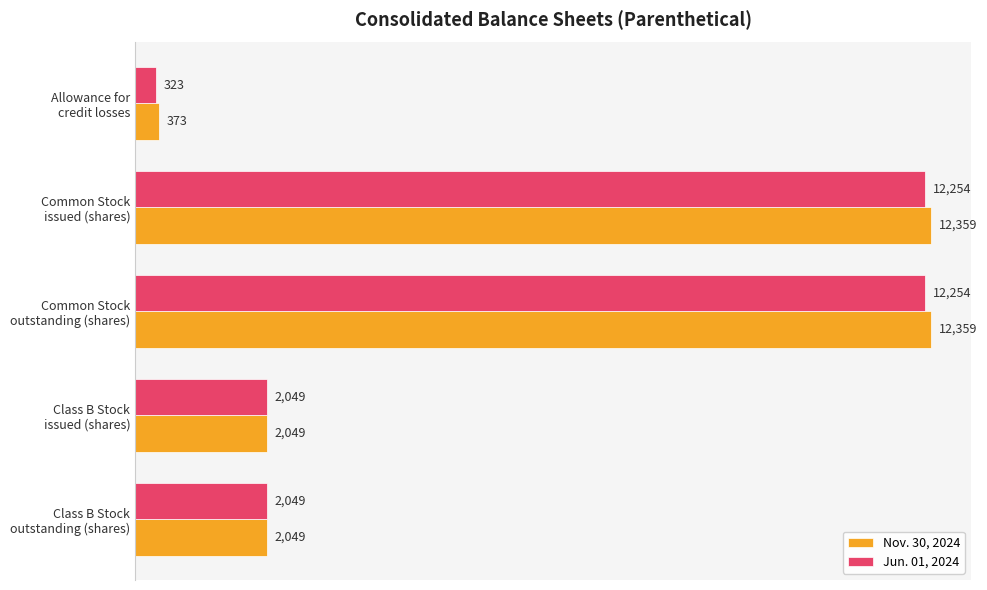

Count the Jun. 01, 2024 values in the range 2049 to 12254.

4